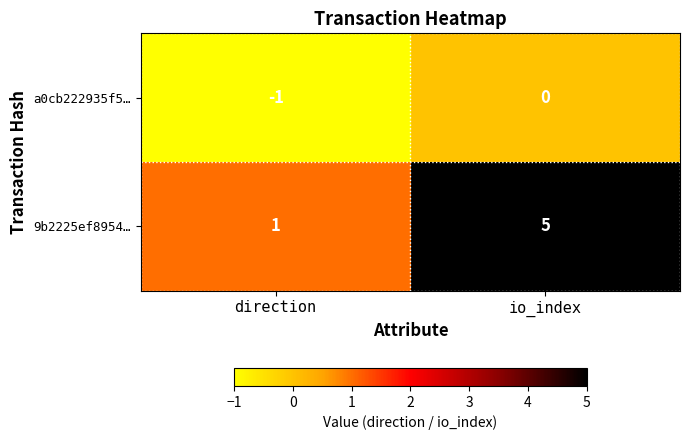

What is the greatest value displayed?

5